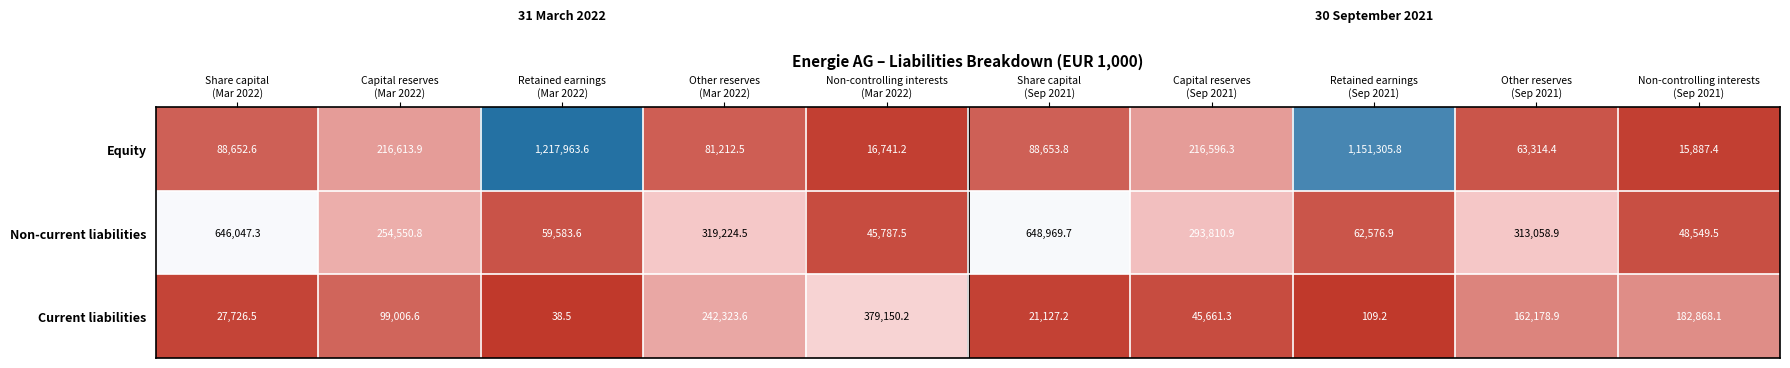

Which series has the largest total across all categories?

Equity